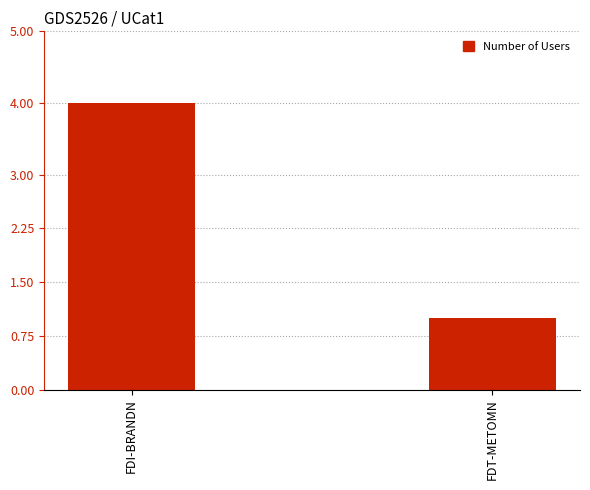

What is the smallest value displayed?

1